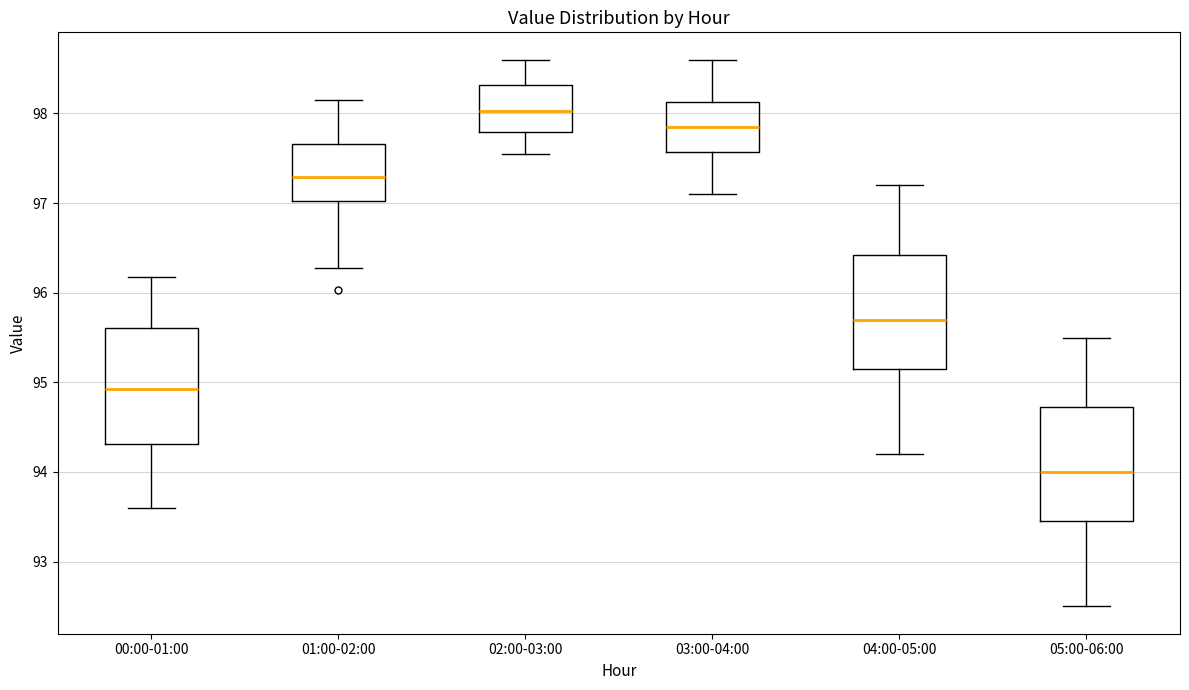

Reading left to right, transcribe this box plot: for each box, give where its median line is, the range the box spans, and where its two whiskers end, as read against the y-axis. The values are not printed on the chart, so give them approximately, as read against the axis.

00:00-01:00: median 94.9, box 94.3 to 95.6, whiskers 93.6 to 96.2
01:00-02:00: median 97.3, box 97.0 to 97.7, whiskers 96.3 to 98.2
02:00-03:00: median 98.0, box 97.8 to 98.3, whiskers 97.6 to 98.6
03:00-04:00: median 97.9, box 97.6 to 98.1, whiskers 97.1 to 98.6
04:00-05:00: median 95.7, box 95.2 to 96.4, whiskers 94.2 to 97.2
05:00-06:00: median 94.0, box 93.5 to 94.7, whiskers 92.5 to 95.5